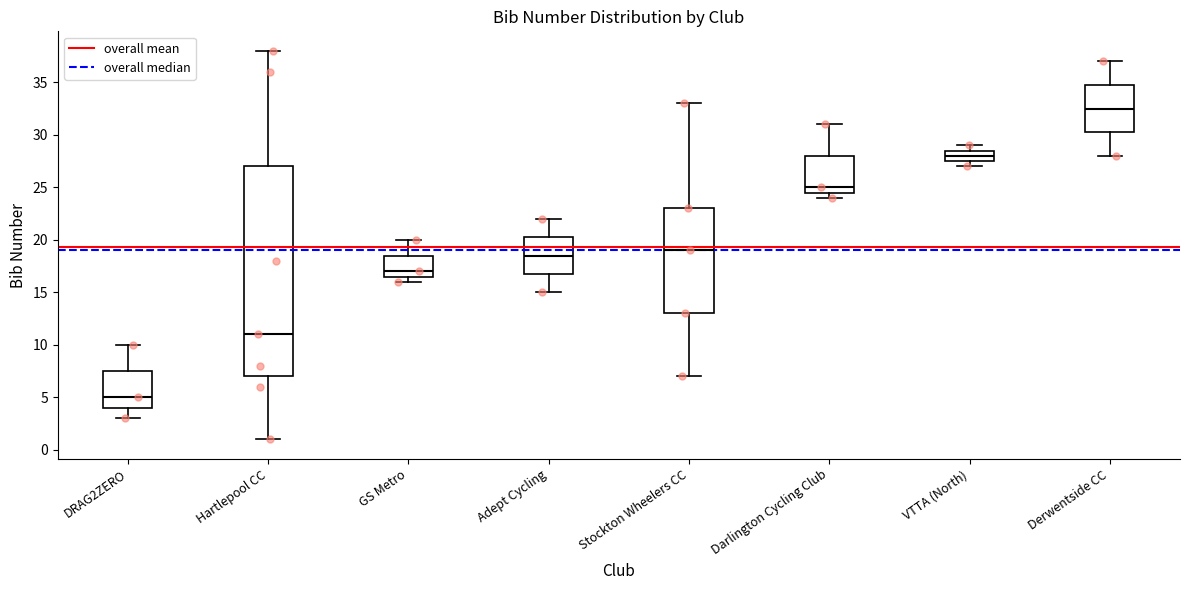

Where is the lower edge of the box for Derwentside CC on the y-axis? The values are not printed on the chart, so give them approximately, as read against the axis.

30.5